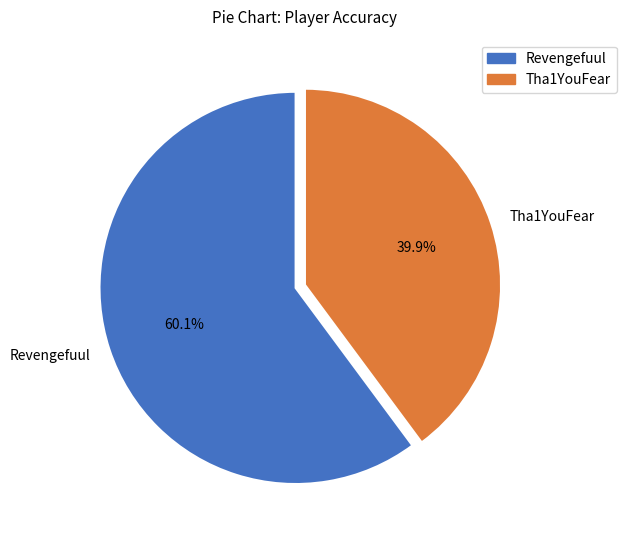

To the nearest percent, what percentage of the pie is Revengefuul?

60%